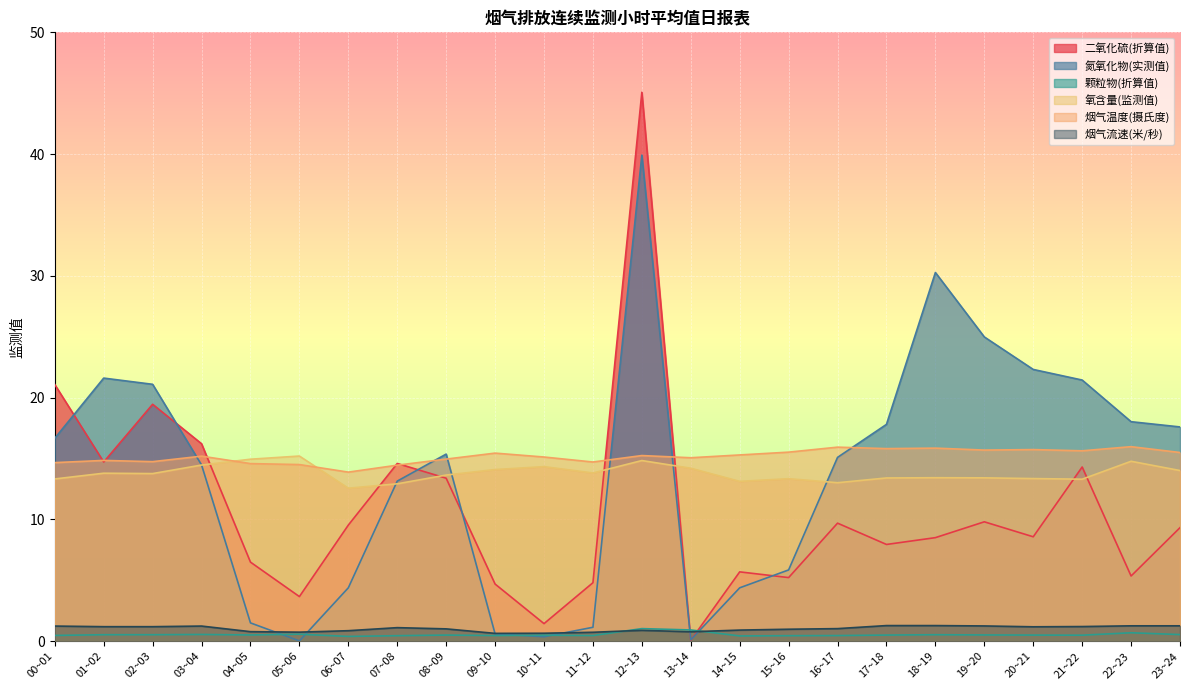

At which category does 氮氧化物(实测值) reach its first local valley?

05~06